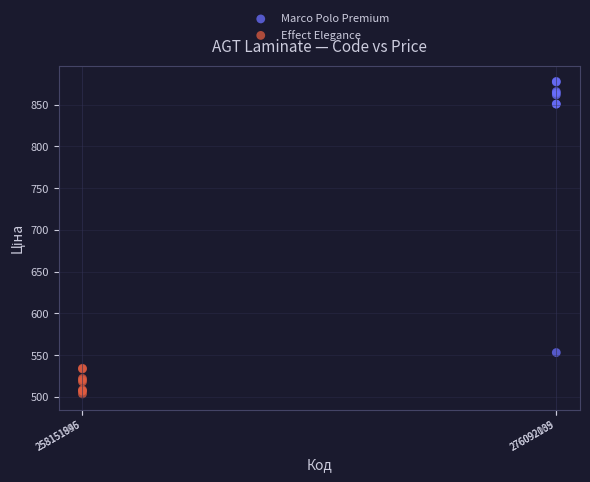

Which series reaches the minimum Y coordinate?

Effect Elegance